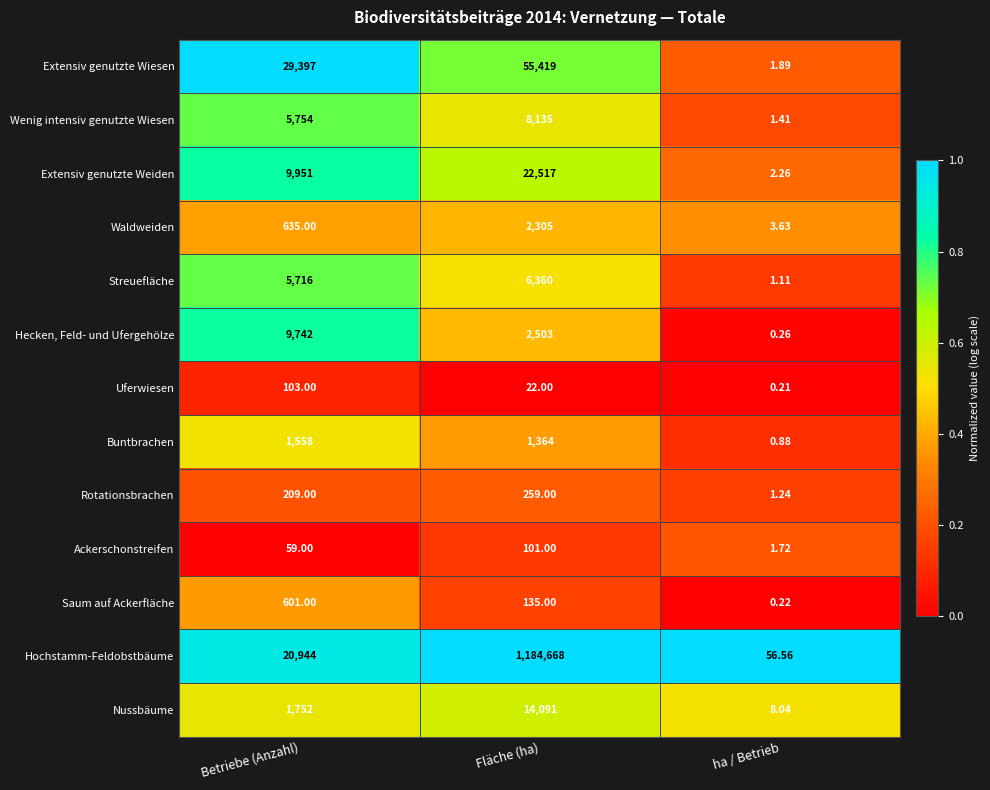

List the series in order of their peak value, lowest first.

Ackerschonstreifen, Uferwiesen, Rotationsbrachen, Saum auf Ackerfläche, Buntbrachen, Waldweiden, Streuefläche, Wenig intensiv genutzte Wiesen, Hecken, Feld- und Ufergehölze, Nussbäume, Extensiv genutzte Weiden, Extensiv genutzte Wiesen, Hochstamm-Feldobstbäume